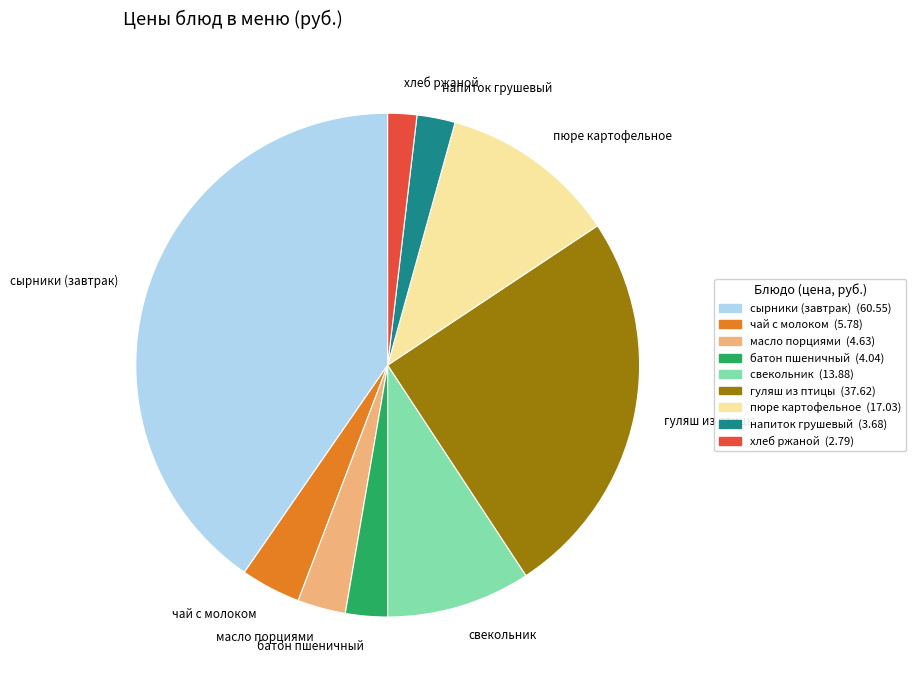

Which category has the biggest portion of the pie?

сырники (завтрак)